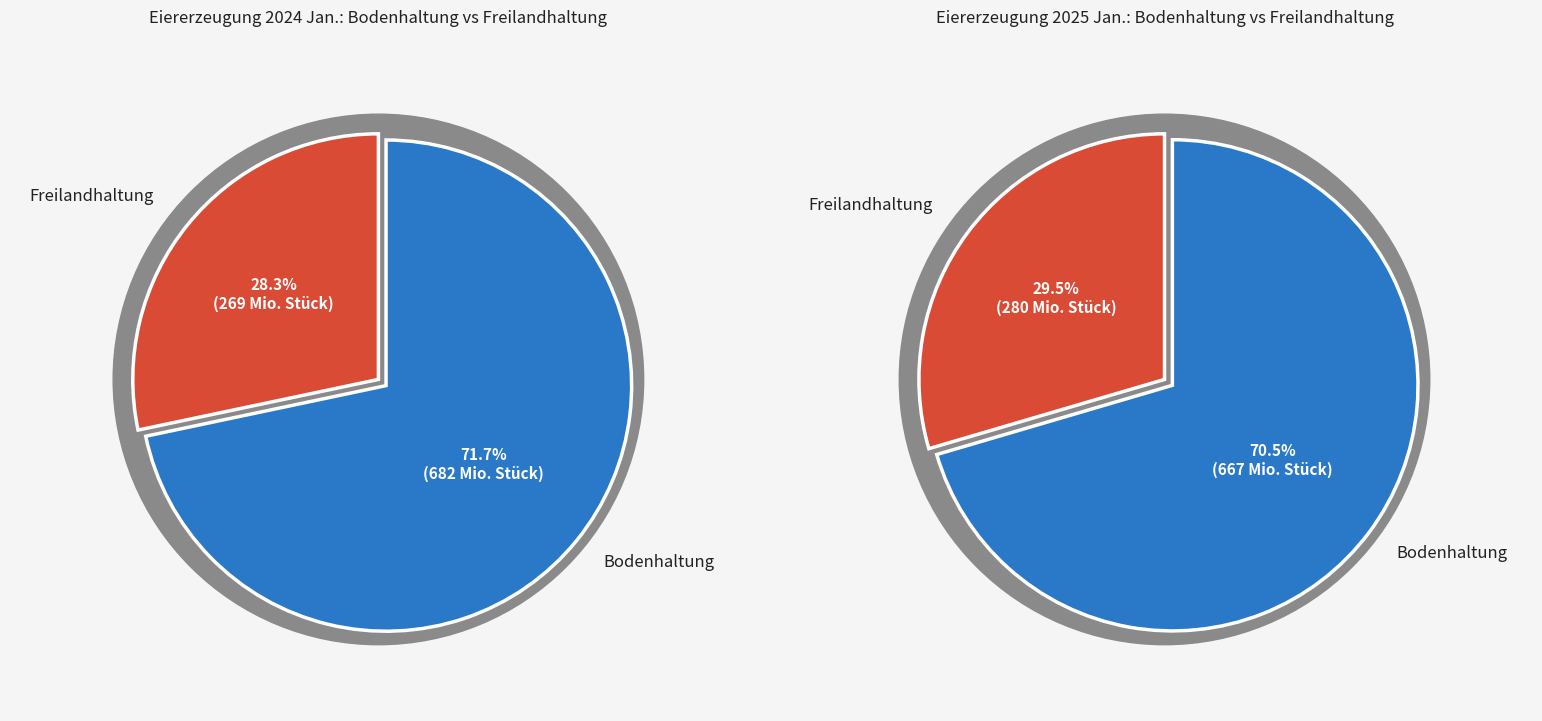

How many slices are in this pie chart?

2